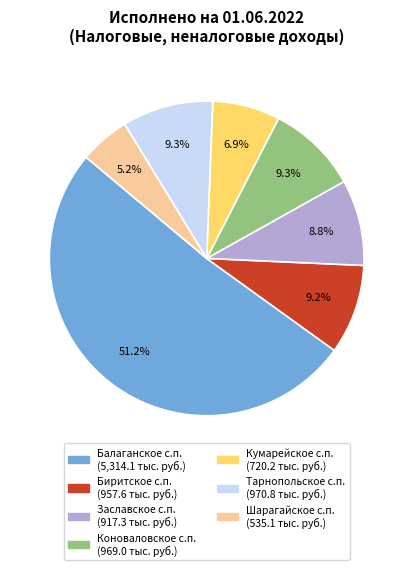

Do Коноваловское с.п. and Кумарейское с.п. together represent more than half of the pie?

No